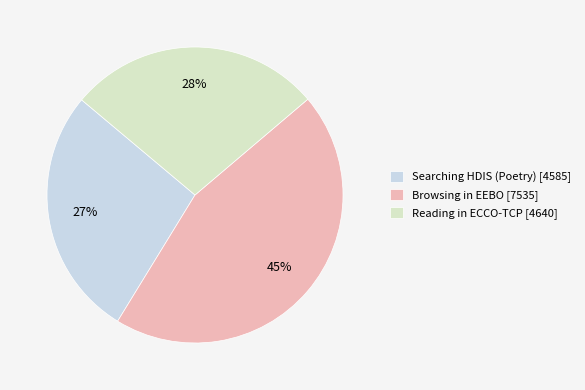

Between Browsing in EEBO and Searching HDIS (Poetry), which is larger?

Browsing in EEBO